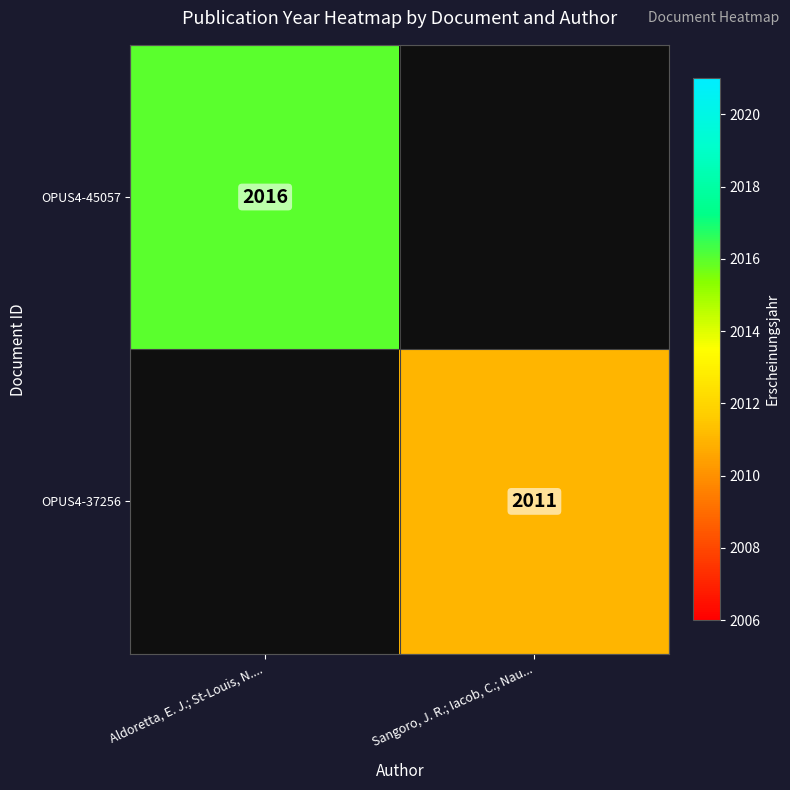

The OPUS4-45057 series shows 2016 at Aldoretta, E. J.; St-Louis, N..... True or false?

True